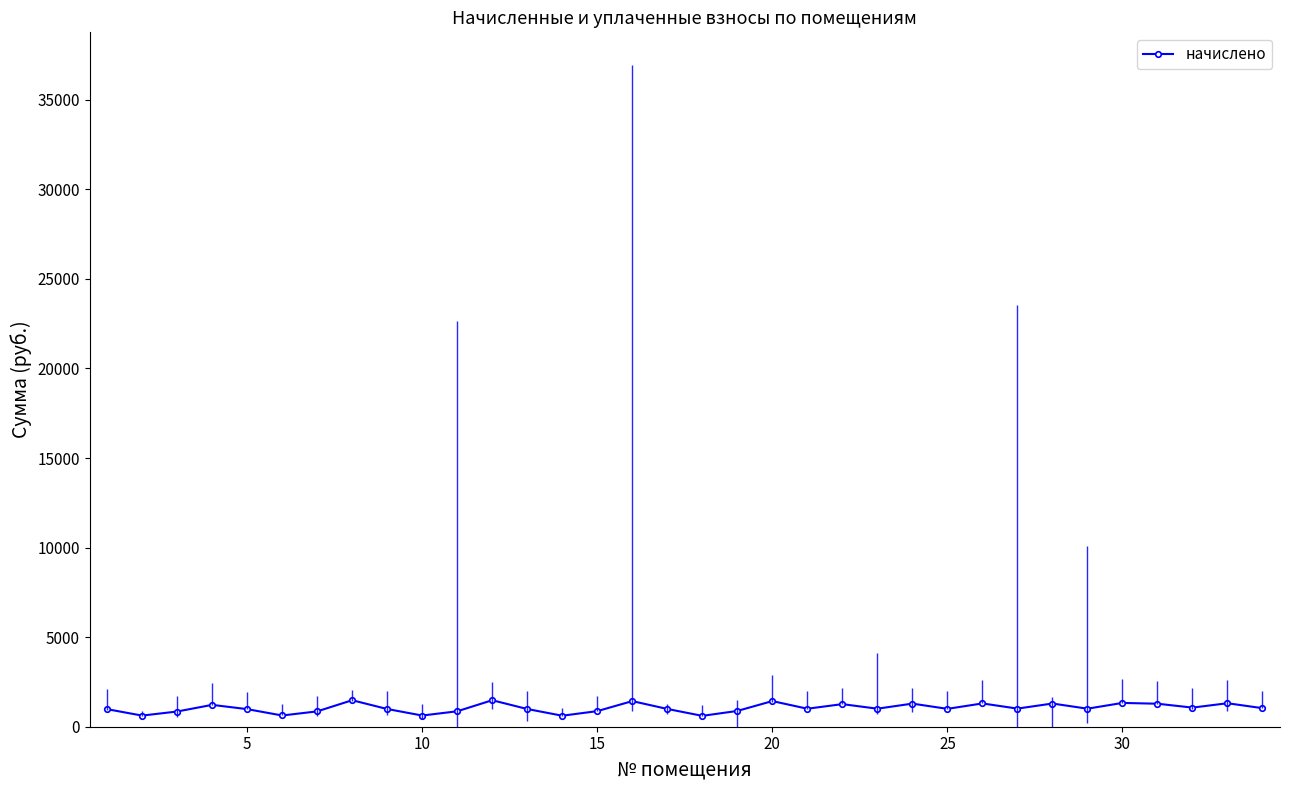

What is the value of the 31st point from the left?

1284.1